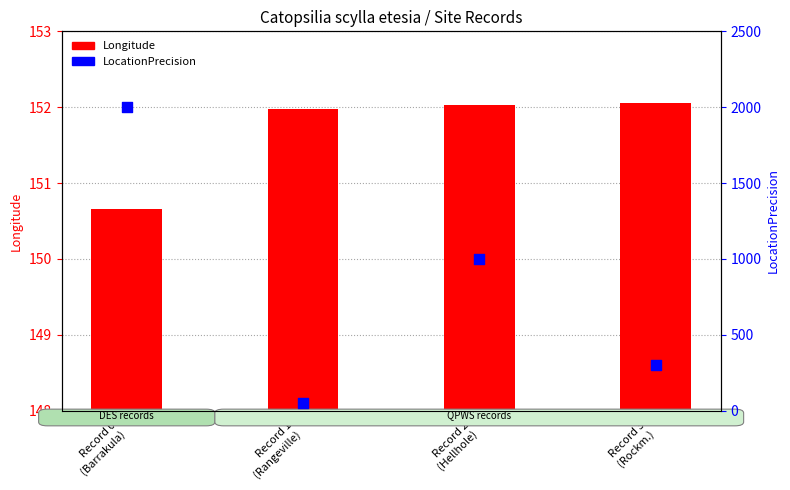

Is the value of LocationPrecision at Record 1
(Rangeville) greater than the value of Longitude at Record 1
(Rangeville)?

No